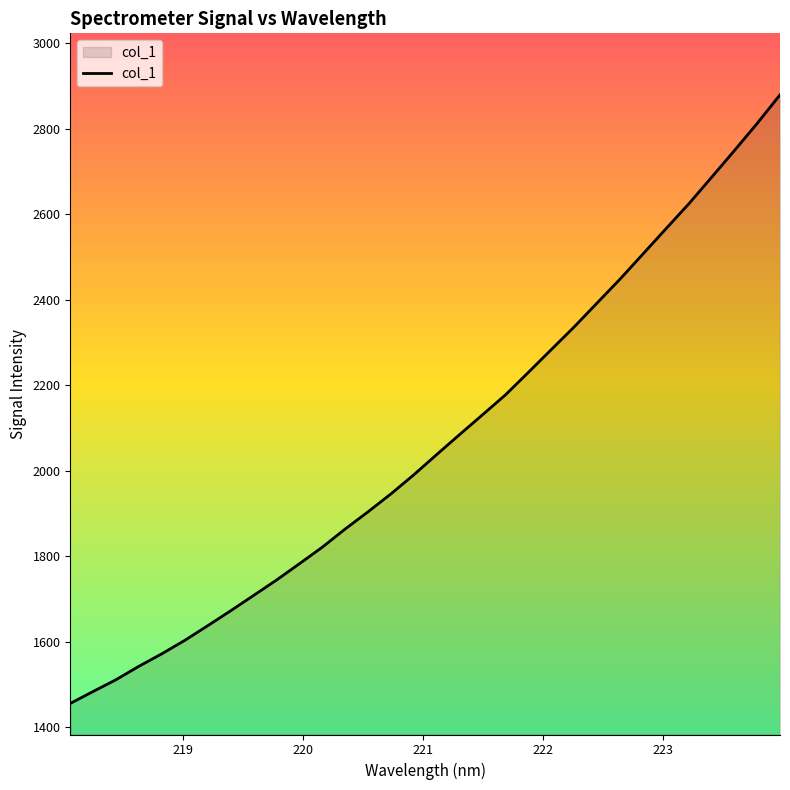

What is the difference between the maximum and minimum values?

1424.6